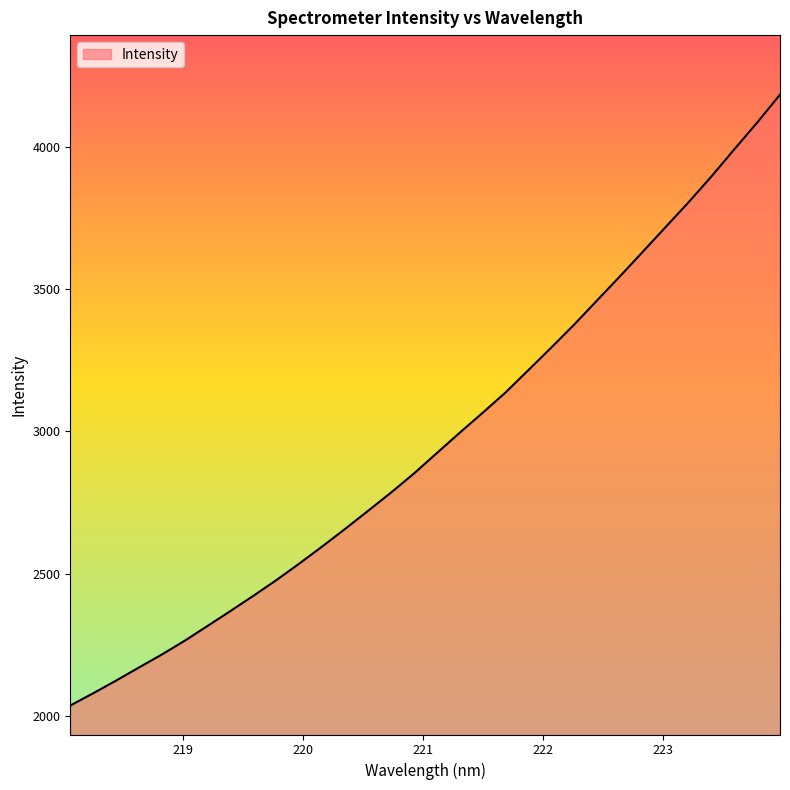

What is the greatest value displayed?

4182.4